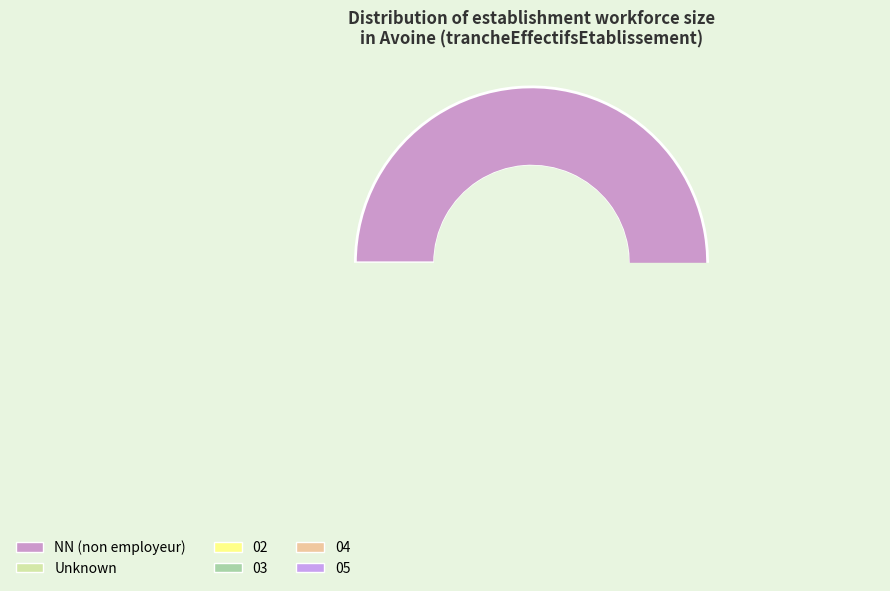

What is the smallest slice in the pie chart?

02